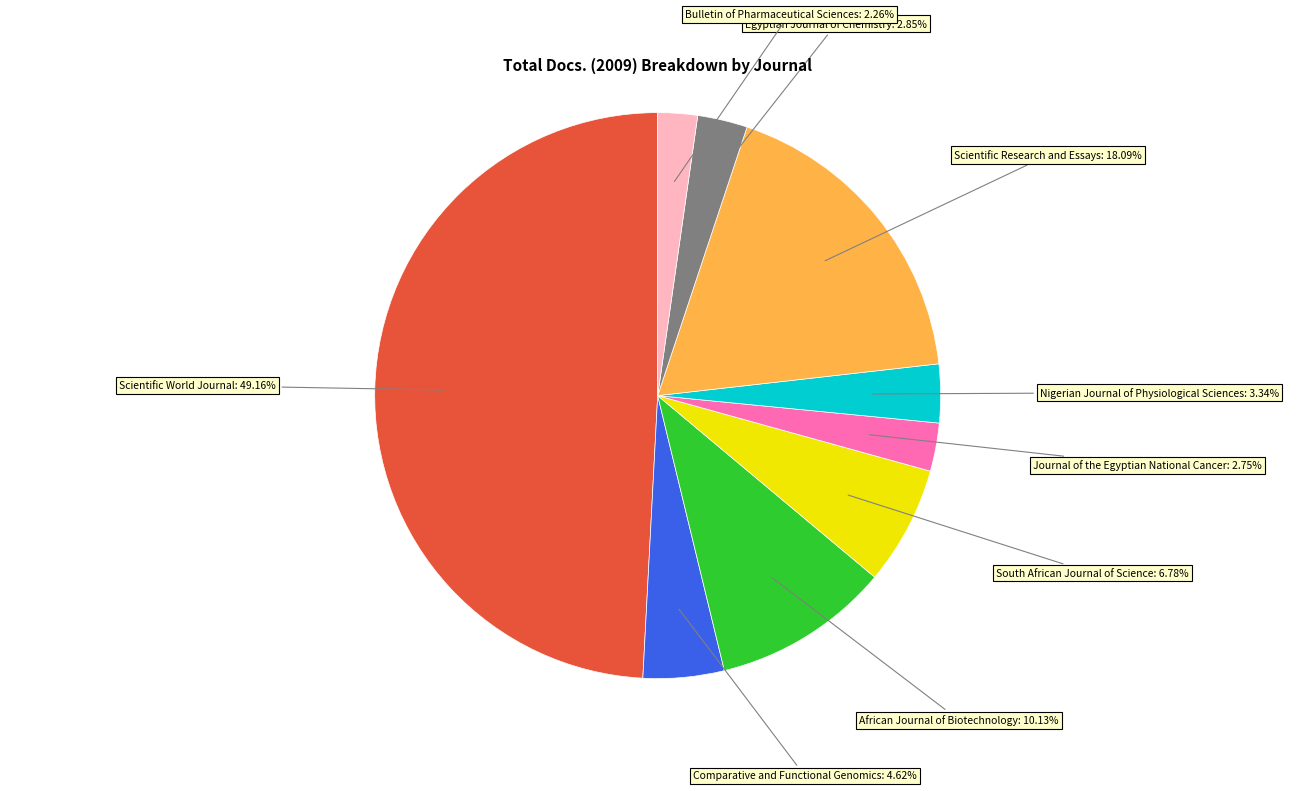

To the nearest percent, what percentage of the pie is Scientific Research and Essays?

18%